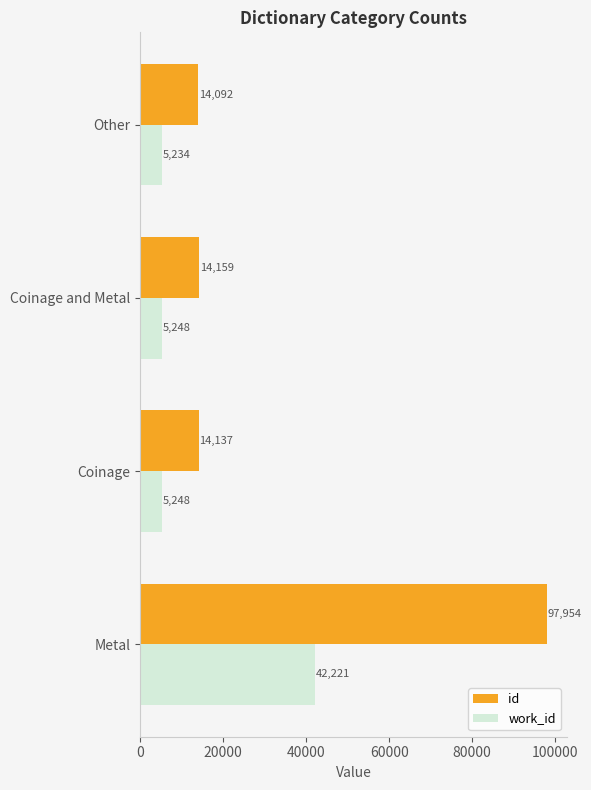

What is the difference between the maximum and second lowest values in the id series?

83817